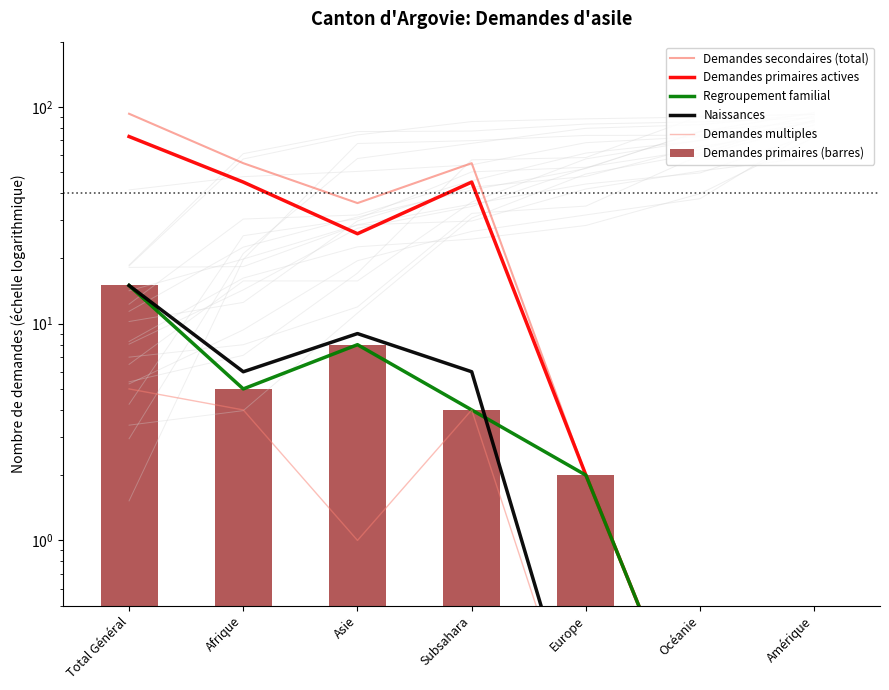

Rank the categories by Demandes multiples value from lowest to highest.

Europe, Océanie, Amérique, Asie, Afrique, Subsahara, Total Général